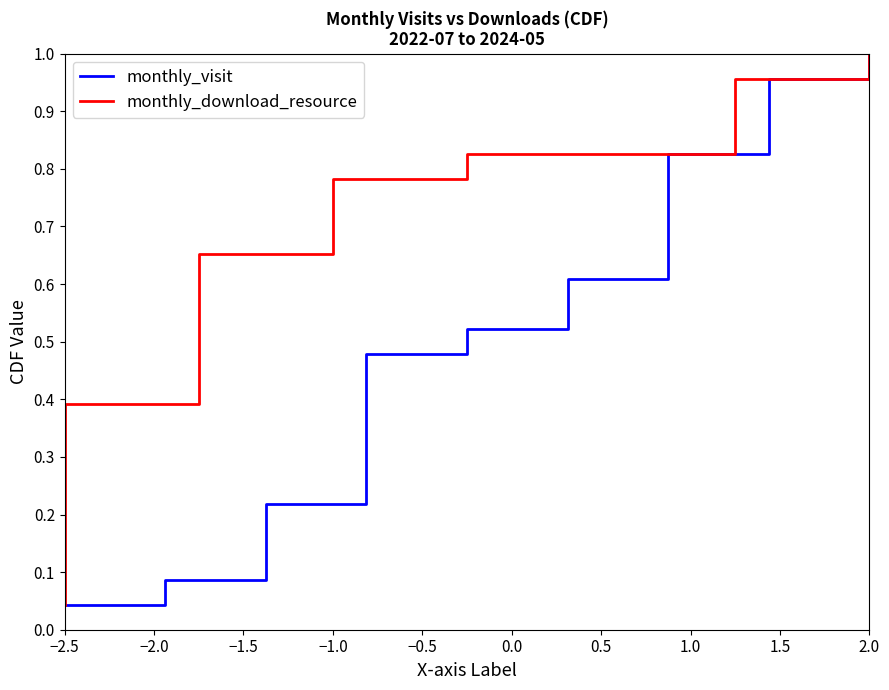

How many categories are shown in the chart?

23